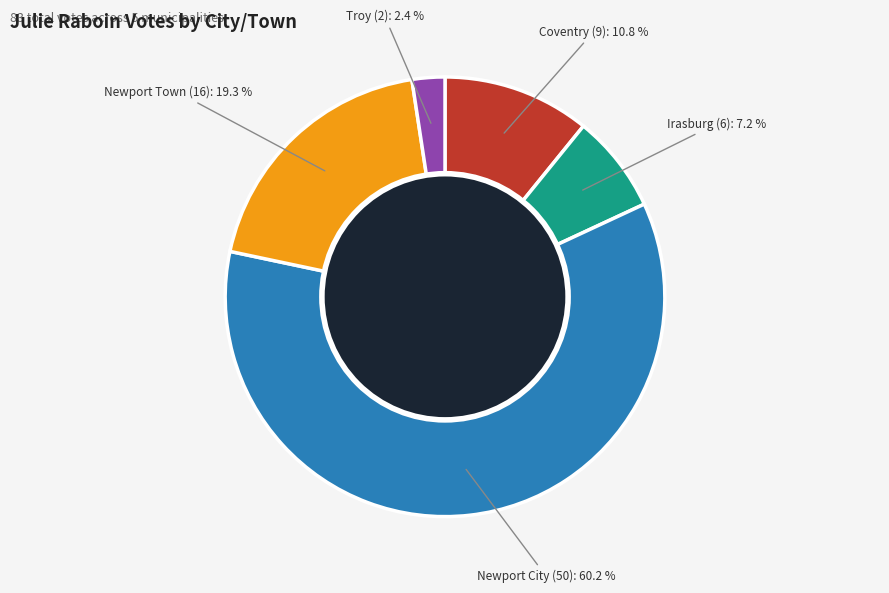

Which slice is the largest?

Newport City